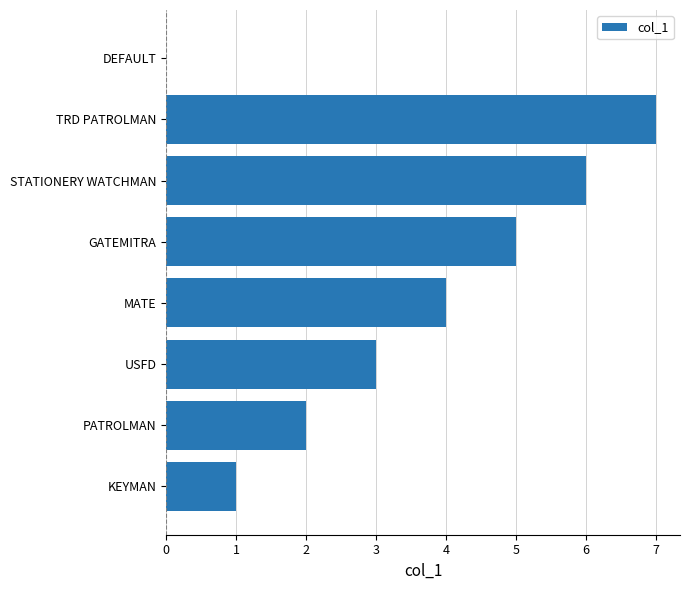

What is the change in value from KEYMAN to MATE?

+3